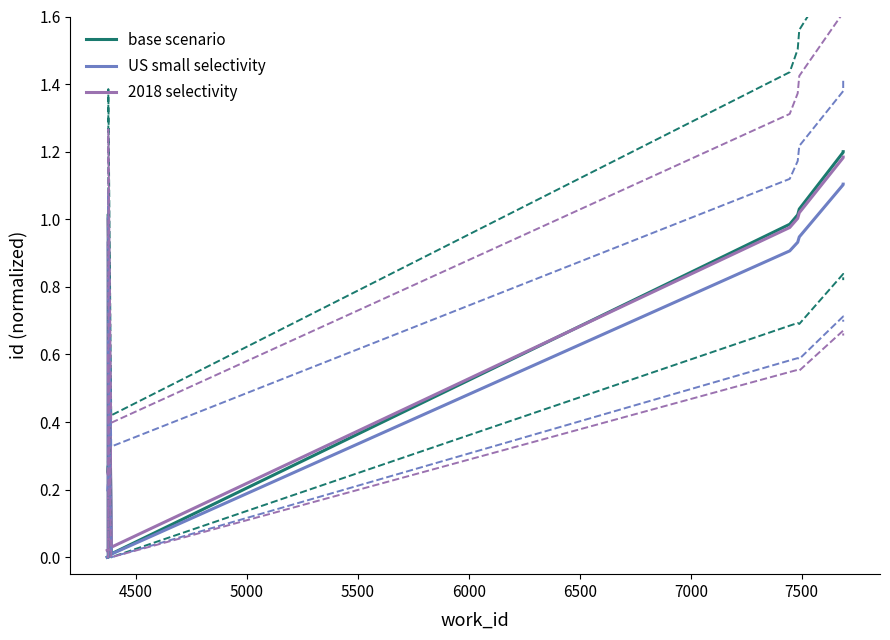

Reading left to right, what are all the values shown in this chart?

base scenario: 0.0	0.0	0.0	1.0	0.0	1.0	1.0	1.0	1.2	1.2
US small selectivity: 0.0	0.0	0.0	0.9	0.0	0.9	0.9	0.9	1.1	1.1
2018 selectivity: 0.0	0.0	0.0	1.0	0.0	1.0	1.0	1.0	1.2	1.2